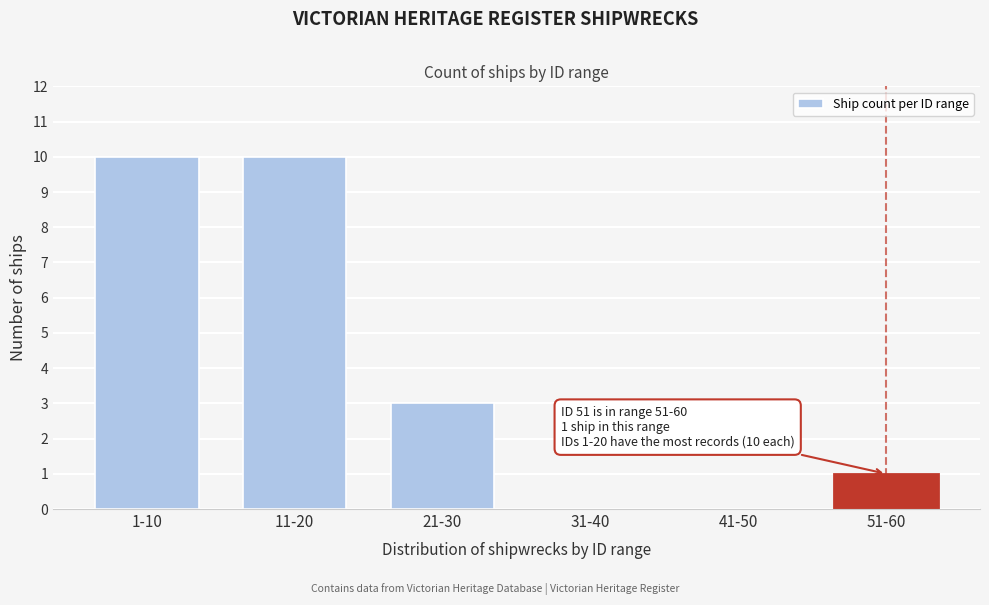

What is the ratio of the value at 21-30 to the value at 11-20?

0.3